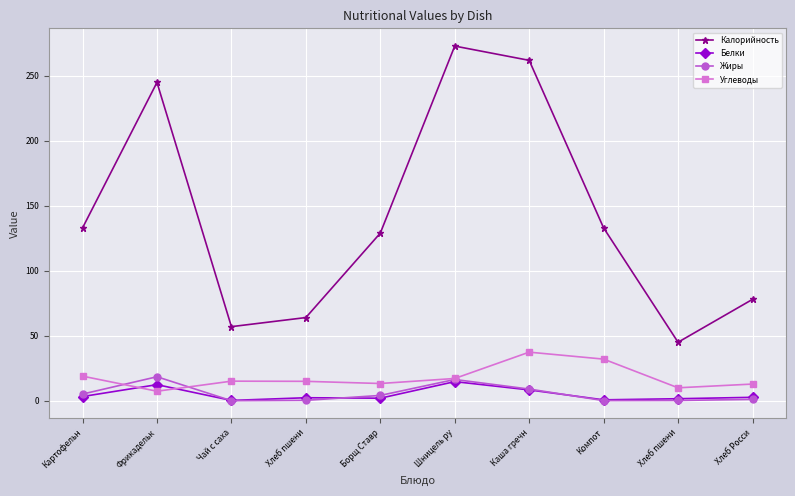

Does the chart have visible grid lines?

Yes